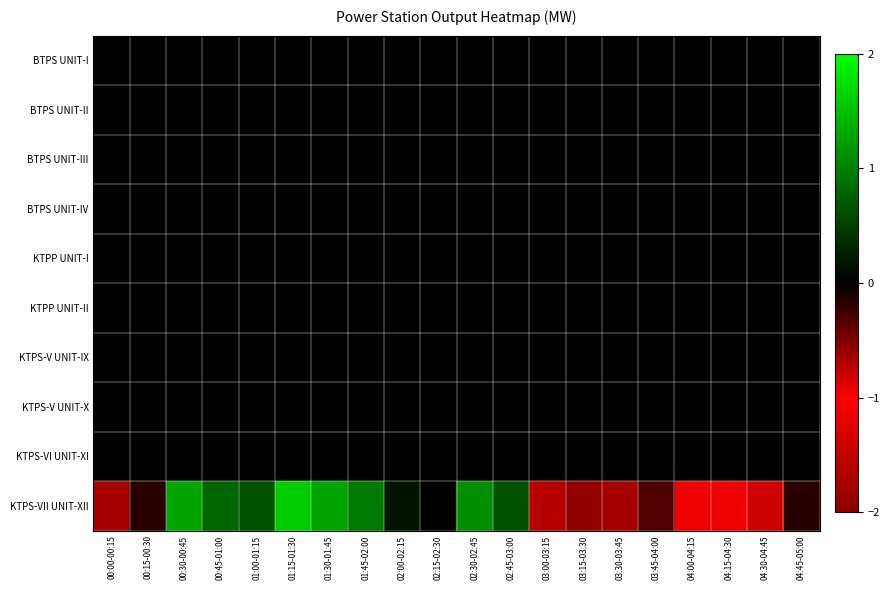

Count the number of data series in this chart.

10